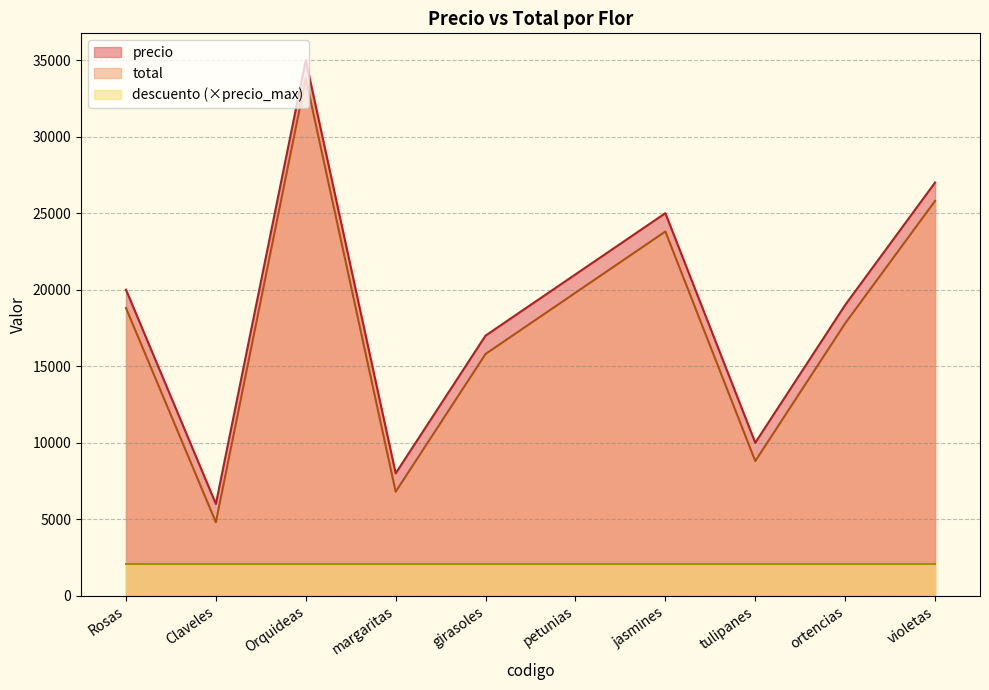

At how many categories does at least one series exceed 8998?

8